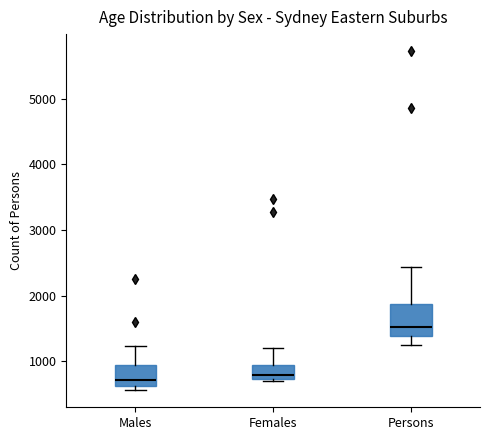

Where is the upper edge of the box for Males on the y-axis? The values are not printed on the chart, so give them approximately, as read against the axis.

900